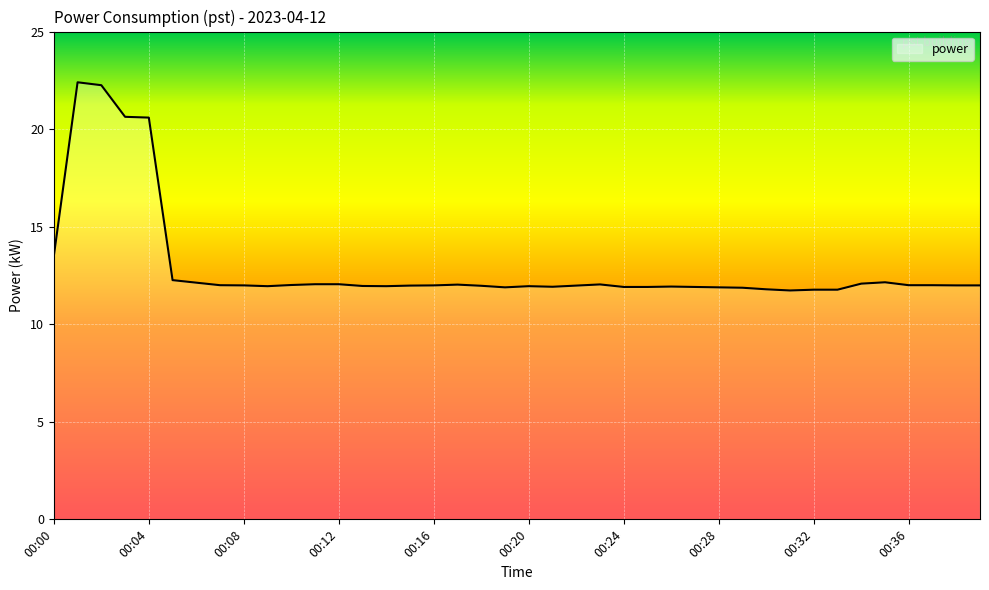

What is the maximum value shown in the chart?

22.4